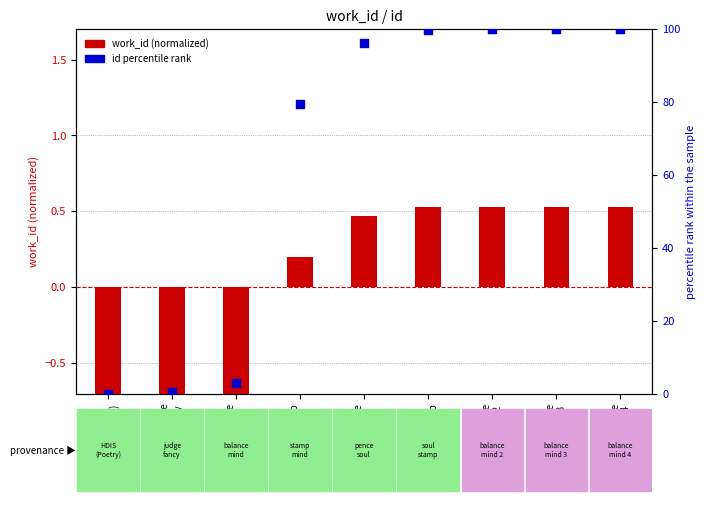

Which series has the largest Y range (max minus min)?

id percentile rank